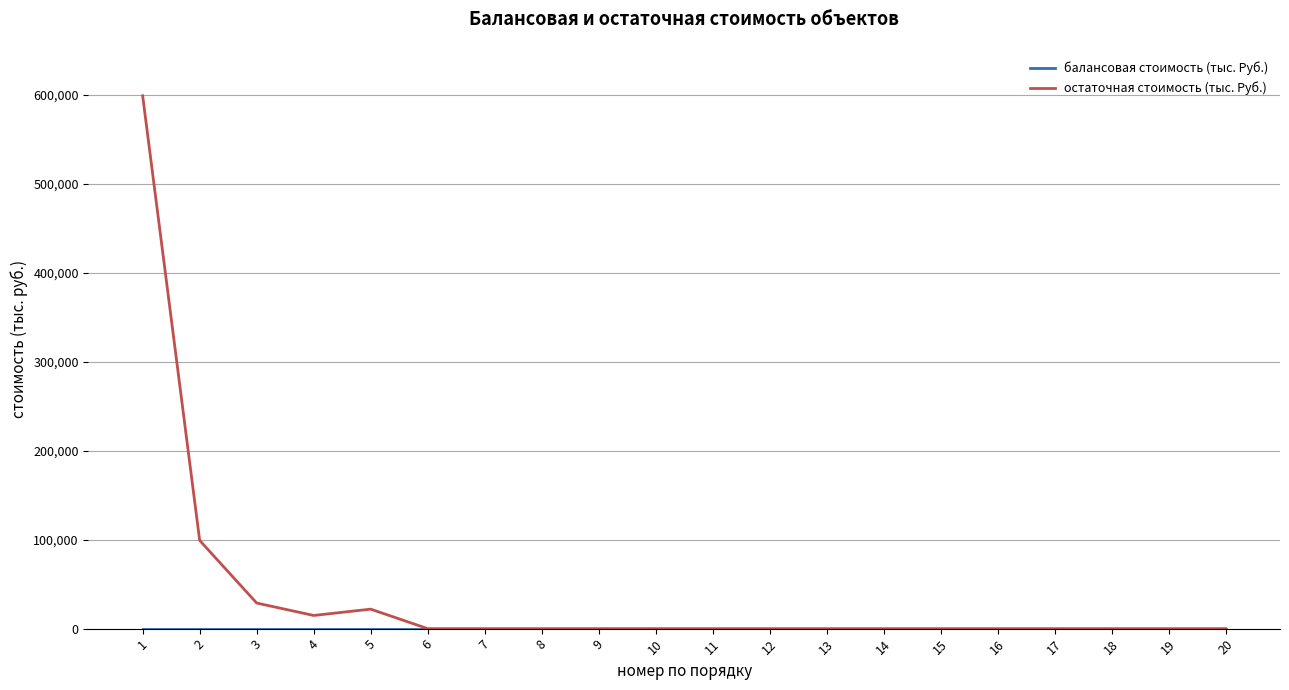

How many lines are shown in the chart?

2